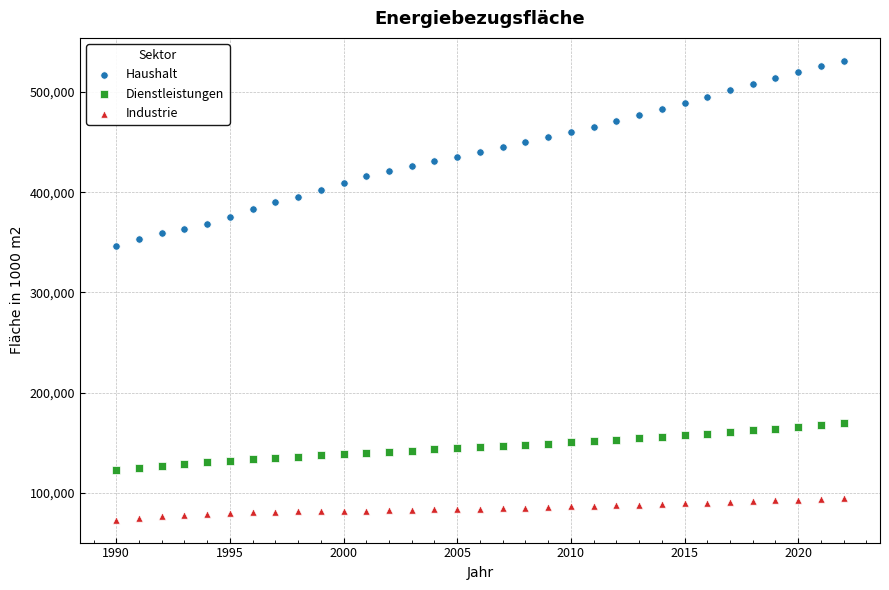

Which series has the widest spread of Y values?

Haushalt